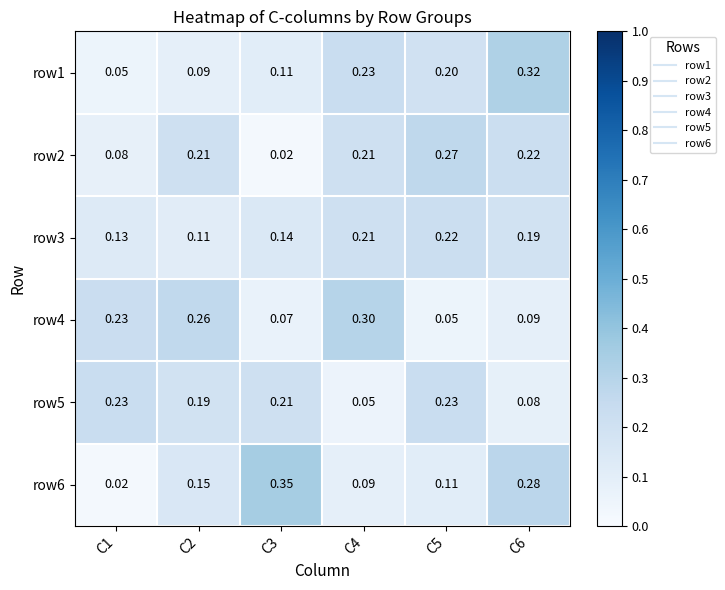

Count the number of categories in the chart.

6